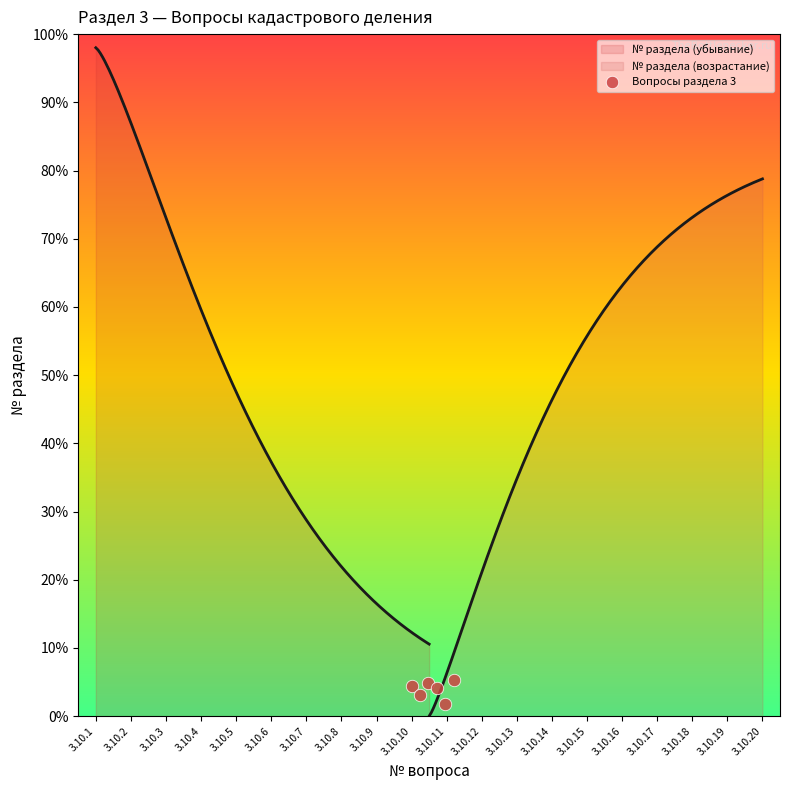

What is the change in value from 3.10.3 to 3.10.5?

-0.2